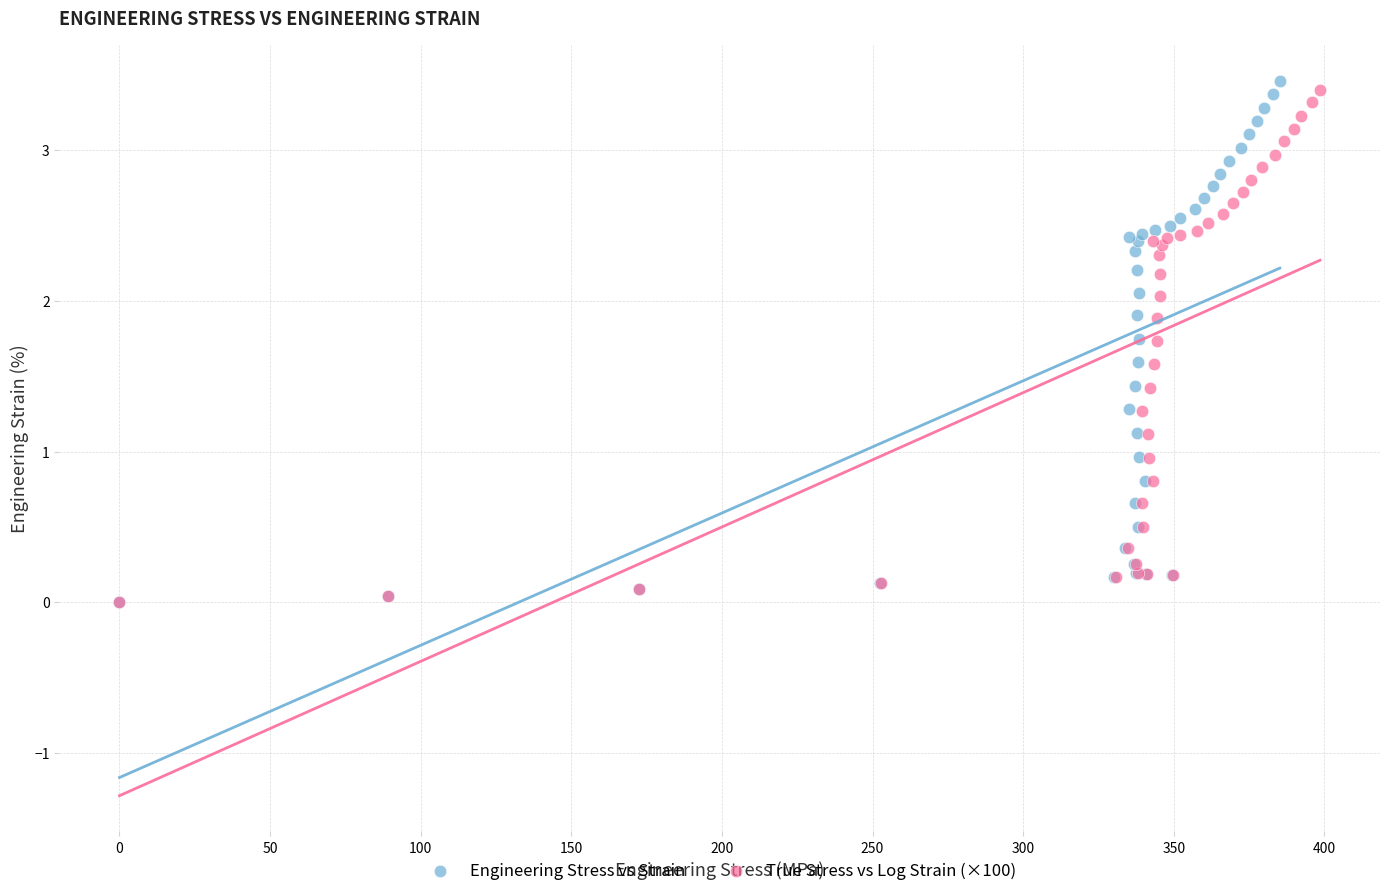

Which series has the widest spread of Y values?

Engineering Stress vs Strain